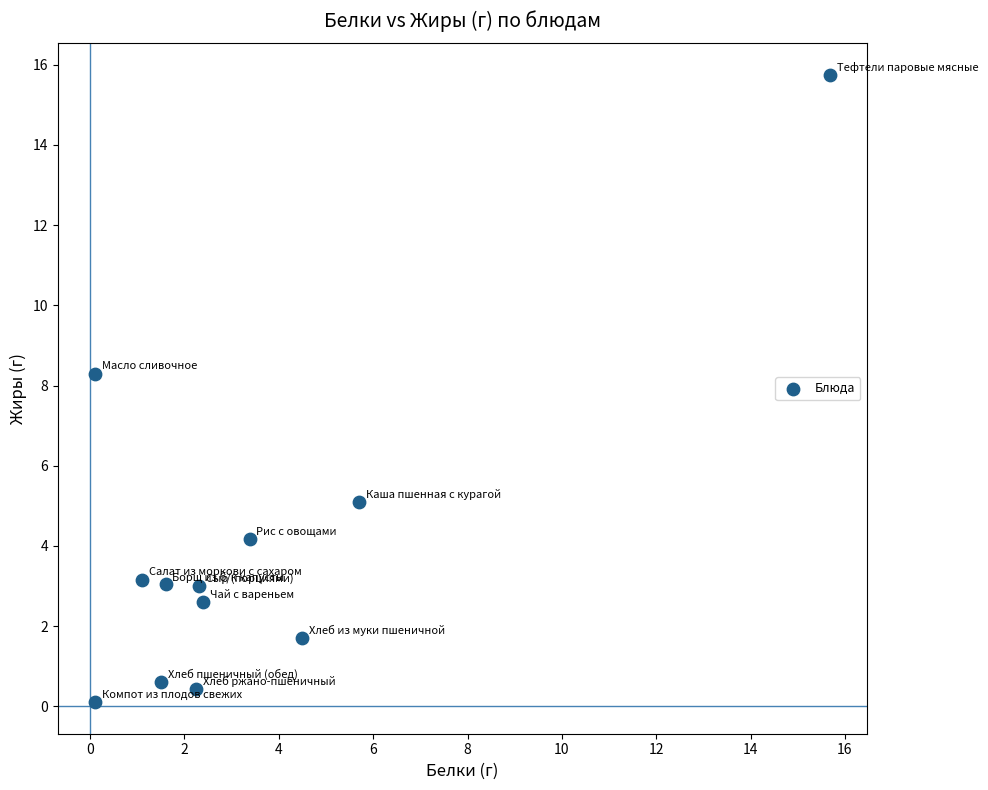

What is the range of X values (max minus min)?

15.6